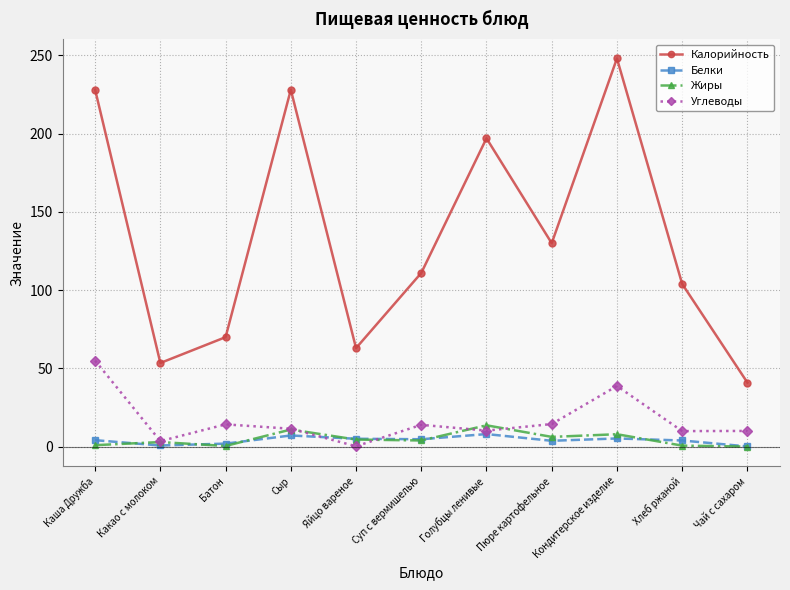

What value does the Белки series have at Хлеб ржаной?

4.0